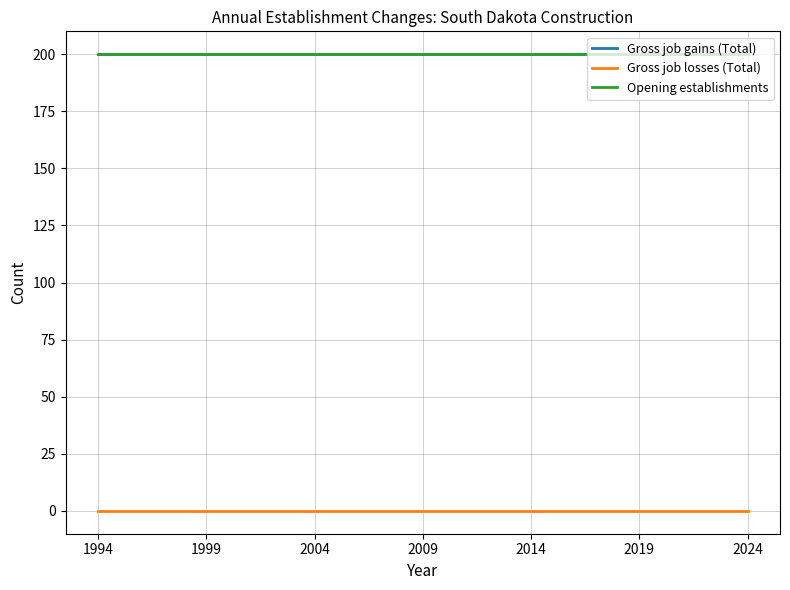

True or false: Gross job losses (Total) and Gross job gains (Total) cross at least once.

False